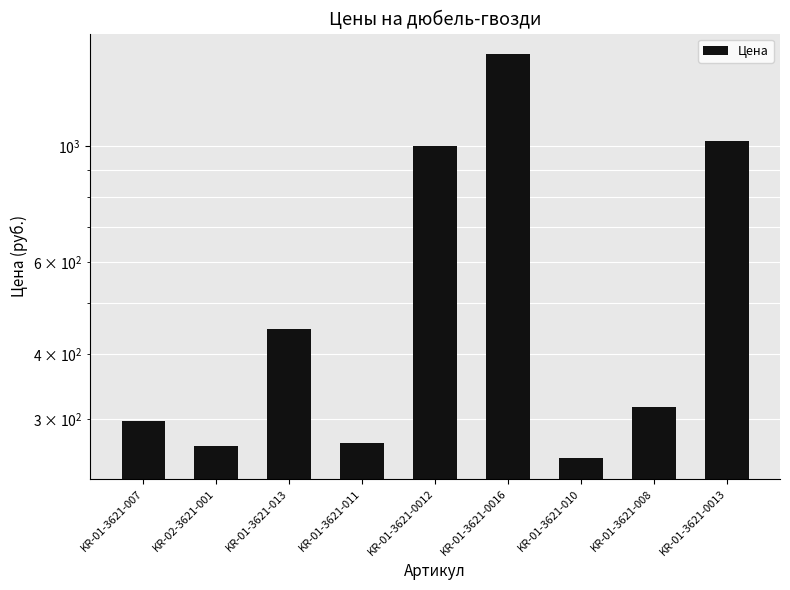

How many distinct data groups are displayed?

1